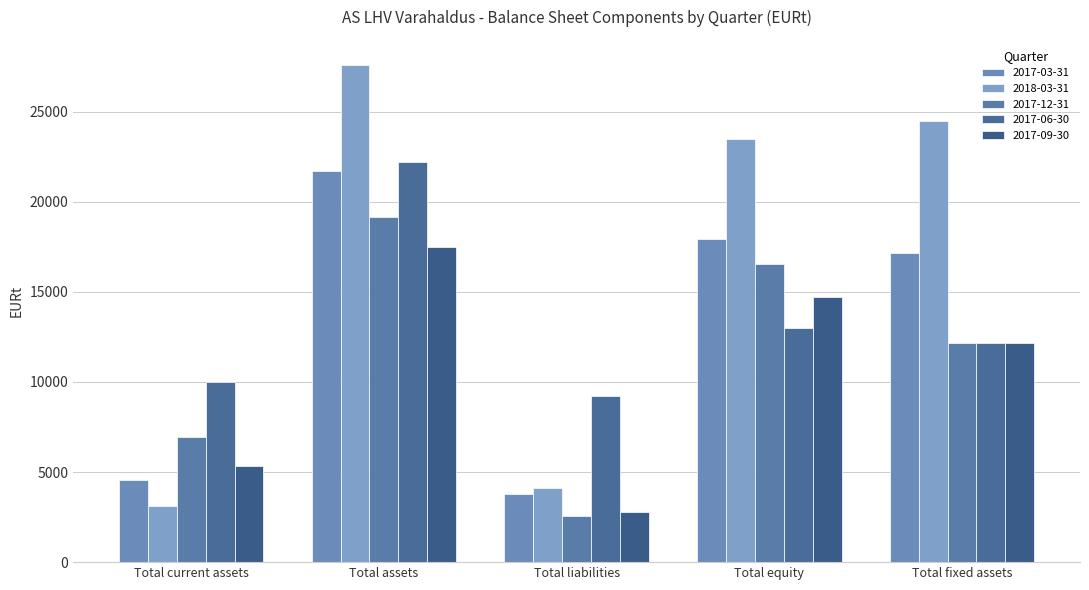

What is the label of the 4th bar from the right?

Total assets